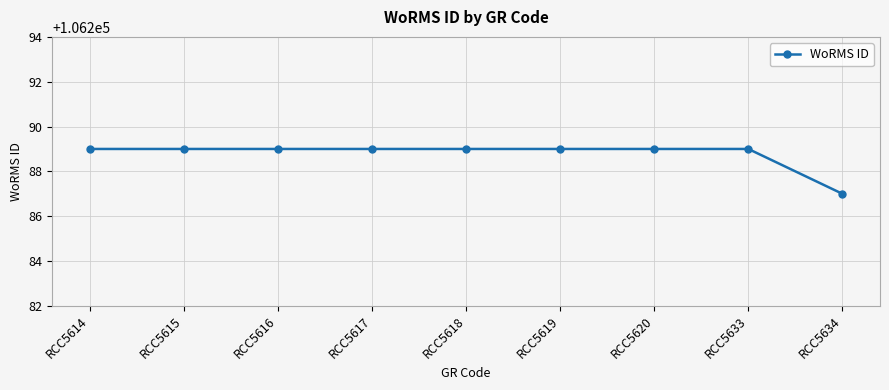

What is the value of the 5th point from the left?

106289